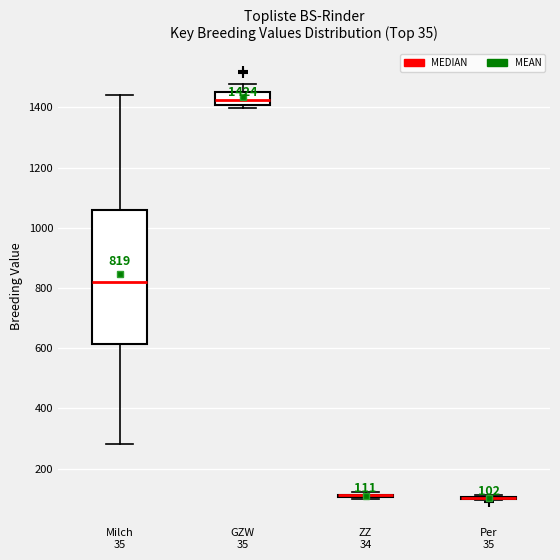

Comparing the boxes themselves (not the whiskers), which one is the tallest?

Milch 35